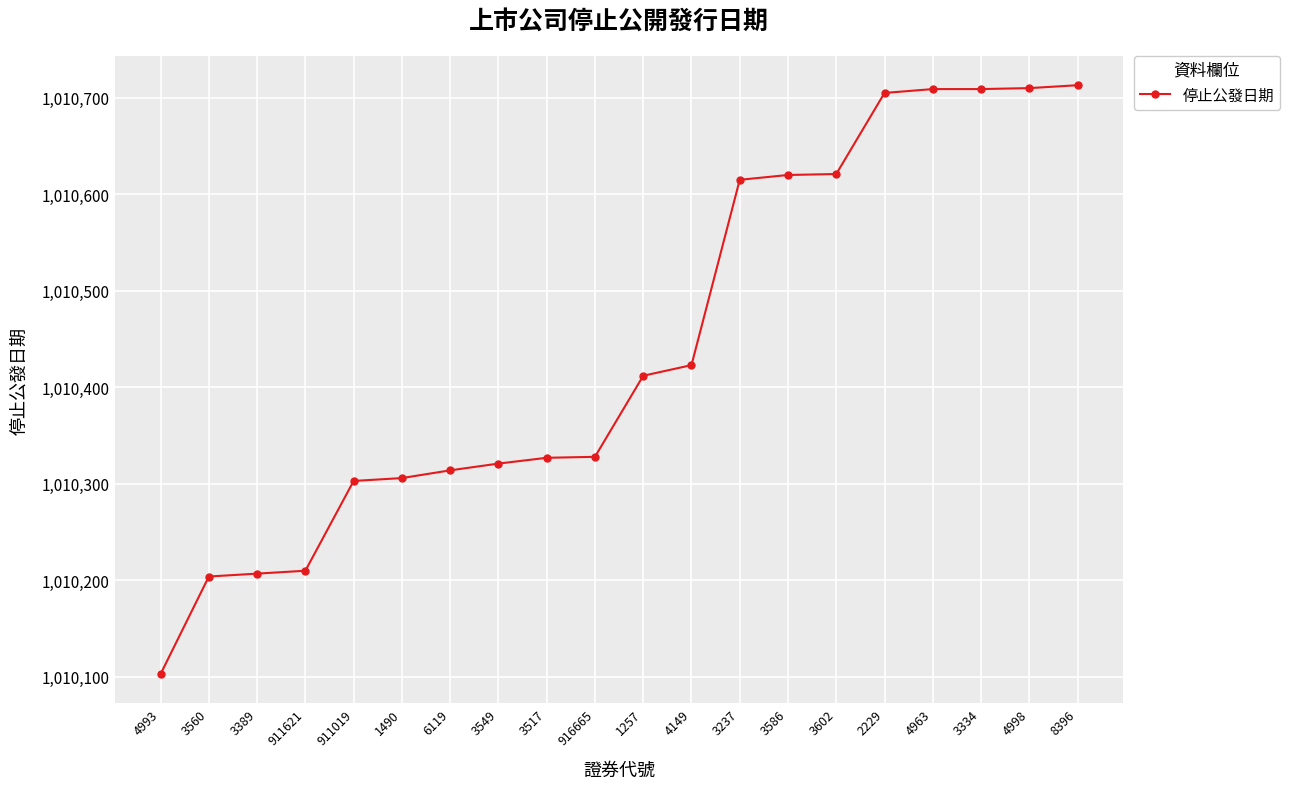

What is the greatest value displayed?

1010713